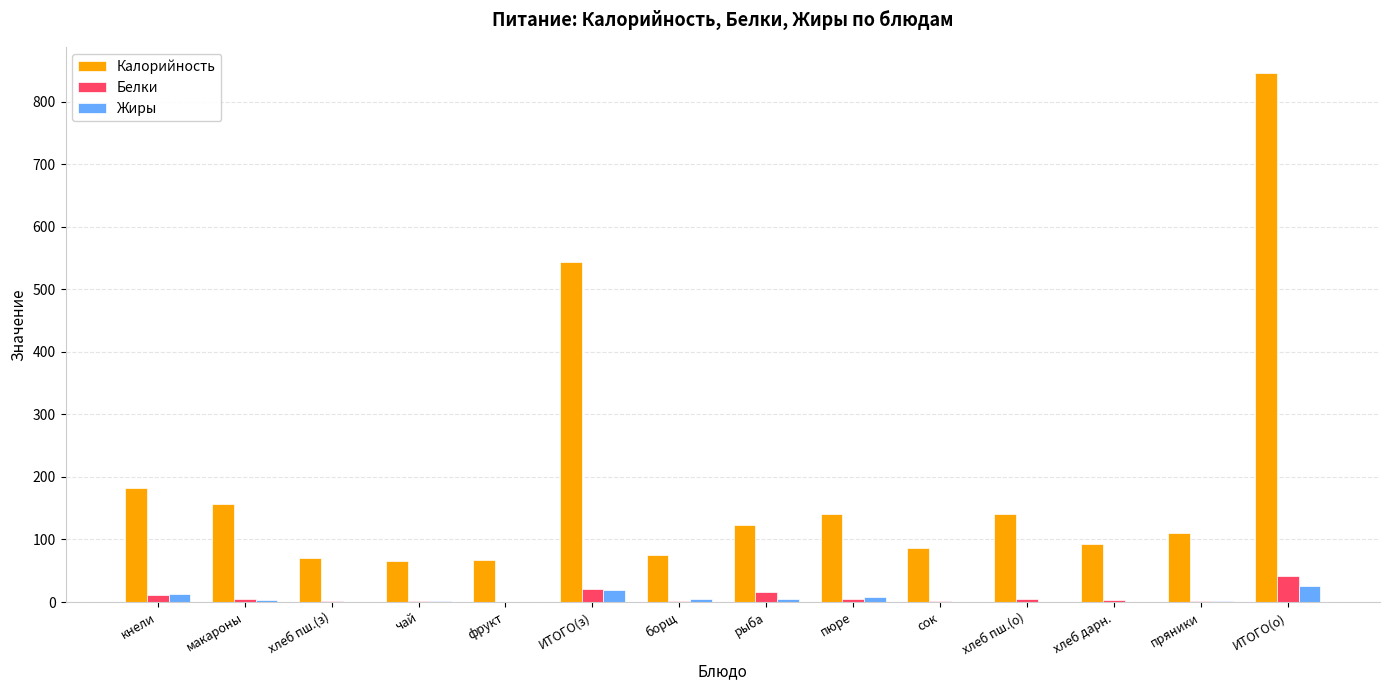

What is the maximum value shown in the chart?

845.3